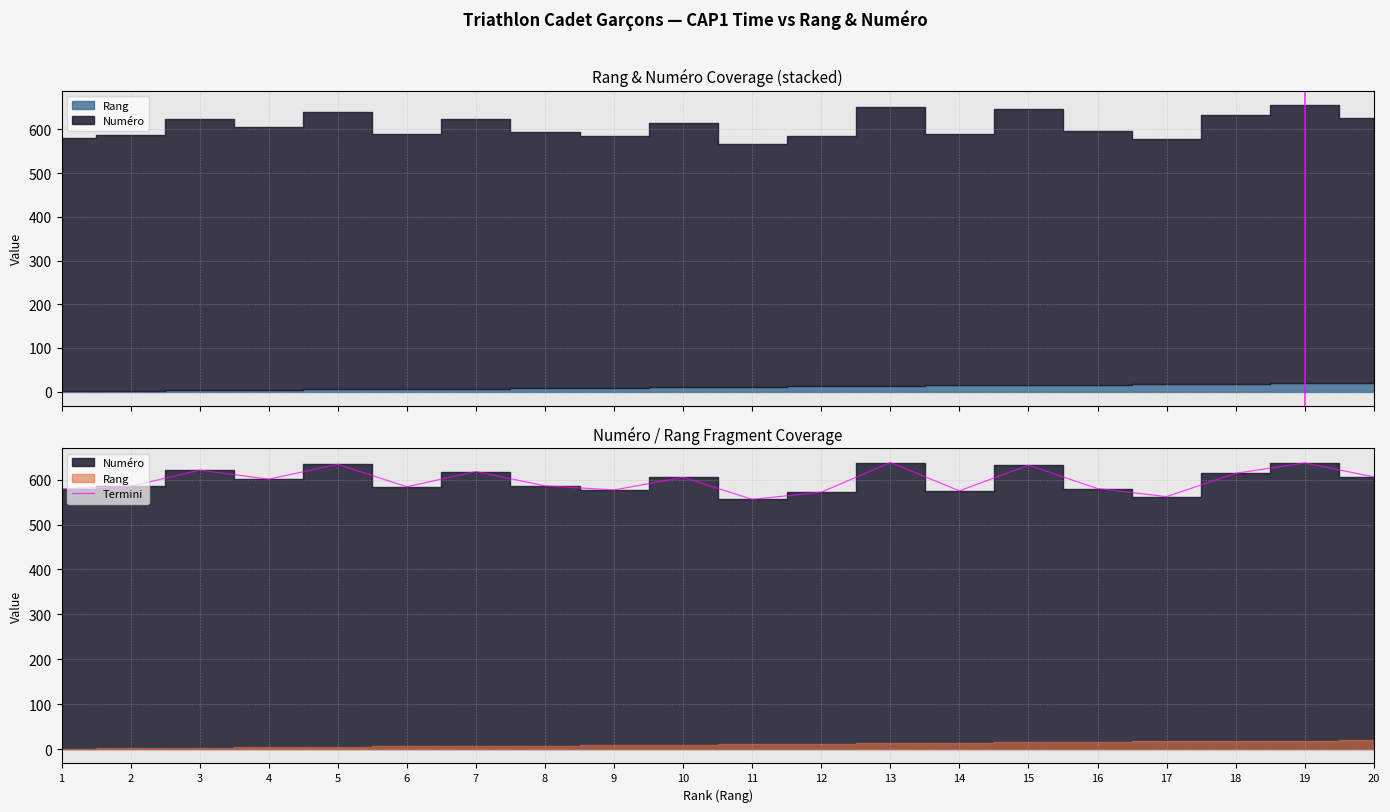

Reading left to right, transcribe all the data shown in this chart.

1=579	2=585	3=621	4=601	5=634	6=584	7=618	8=586	9=577	10=605	11=556	12=572	13=638	14=575	15=632	16=580	17=562	18=614	19=637	20=606